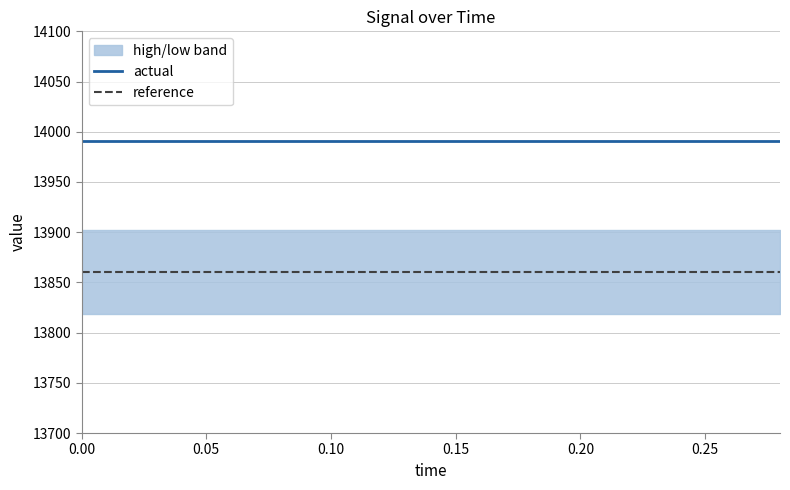

True or false: reference and actual cross at least once.

False